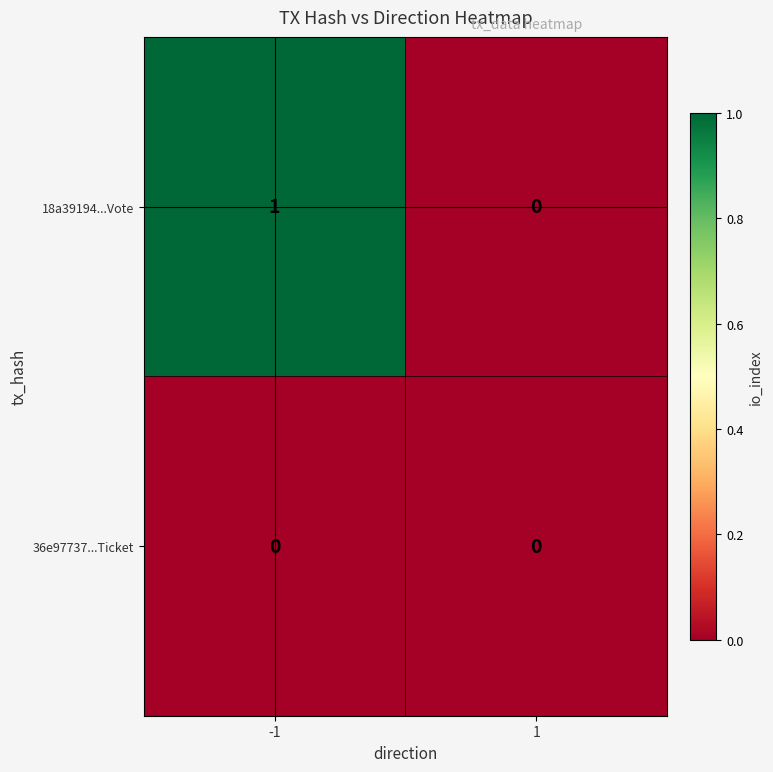

Which series has the largest total across all categories?

18a39194...Vote